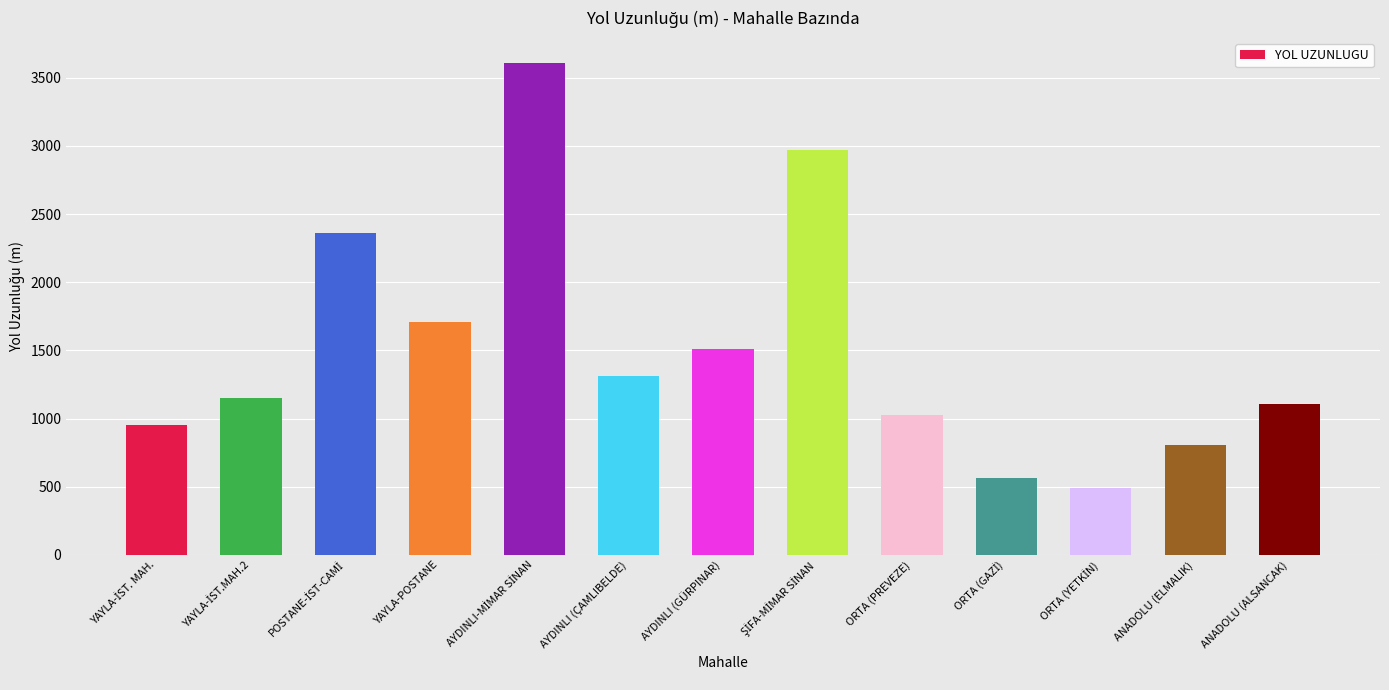

The value at AYDINLI (ÇAMLIBELDE) is 1315.8. True or false?

True